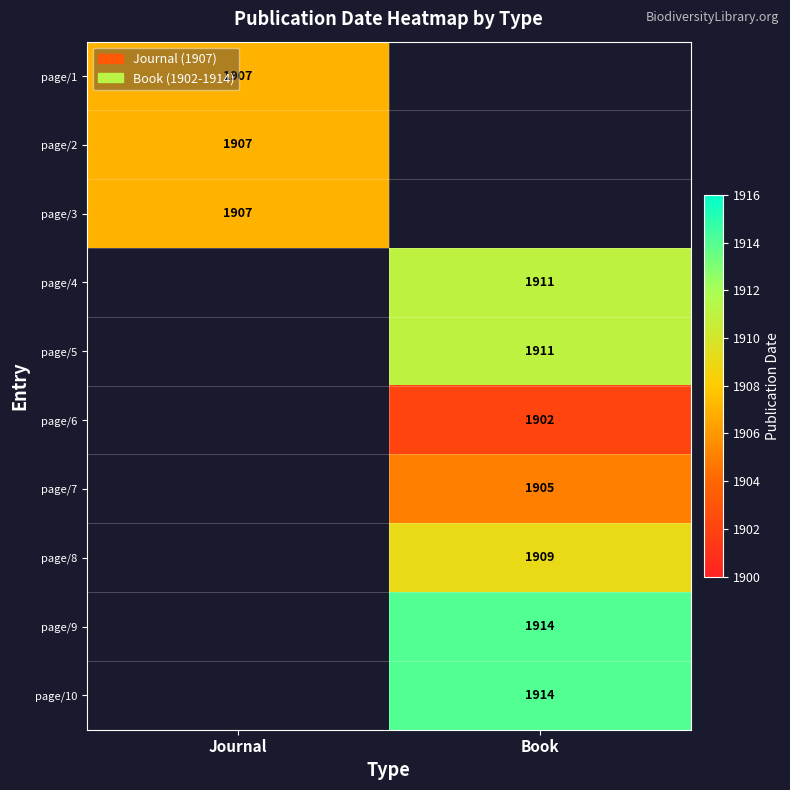

The value of page/4 at Book is 2941. True or false?

False